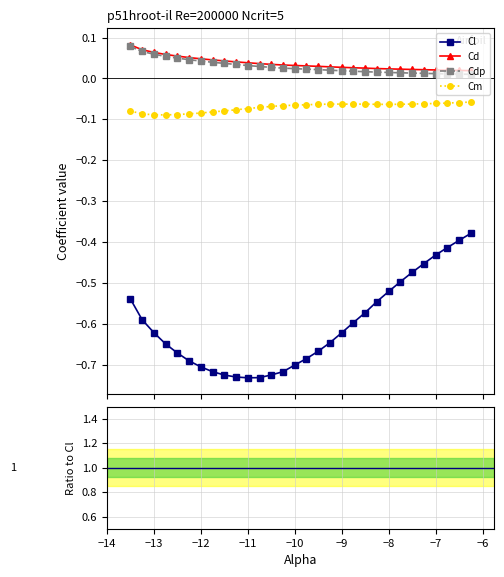

True or false: Cdp and Cd cross at least once.

False